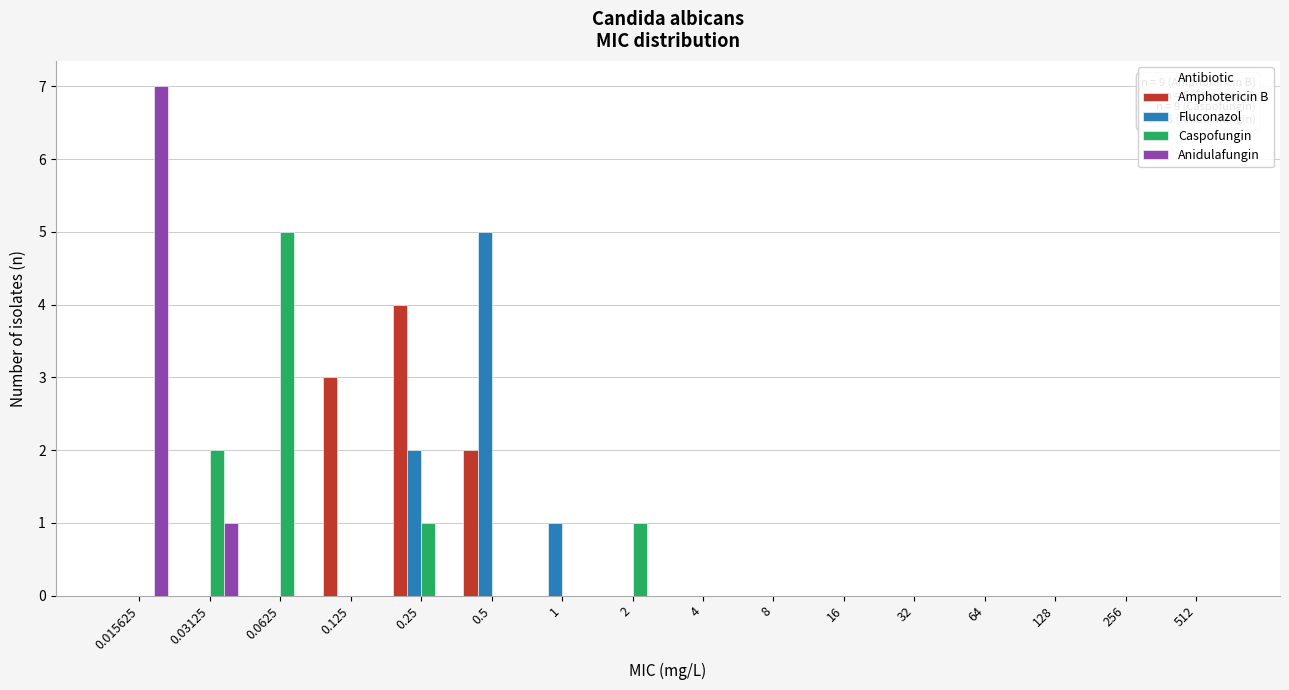

The value of Anidulafungin at 4 is 0. True or false?

True